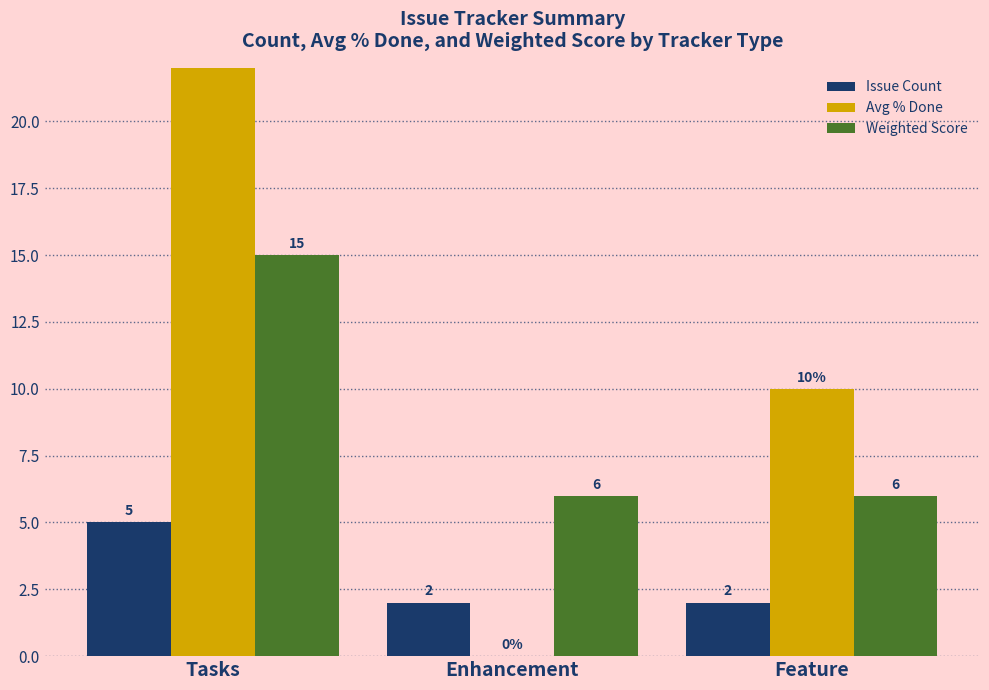

What is the spread (max minus min) of values at Enhancement?

6